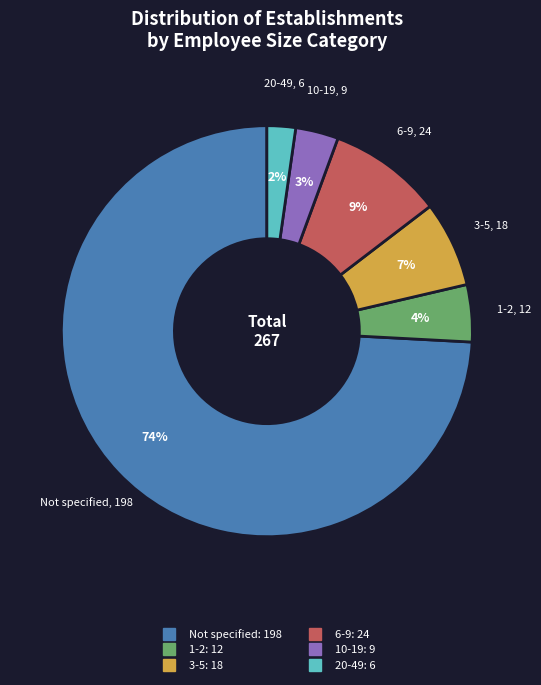

Is there a majority slice in this chart?

Yes